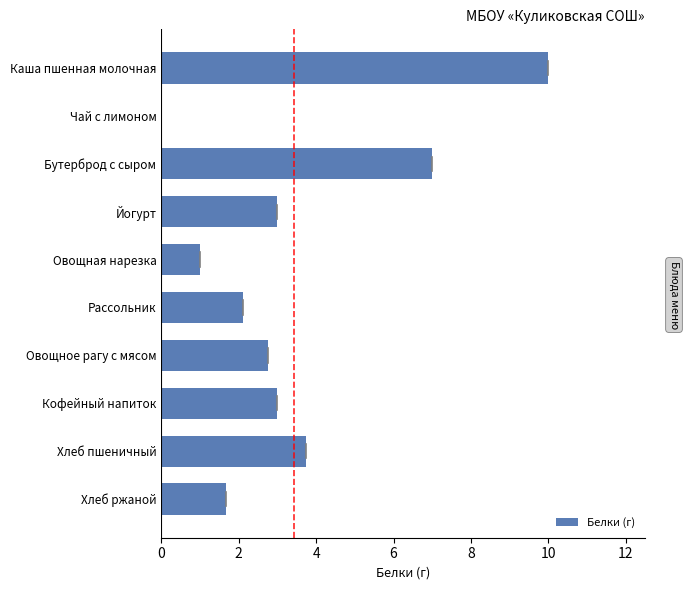

Count the number of categories in the chart.

10